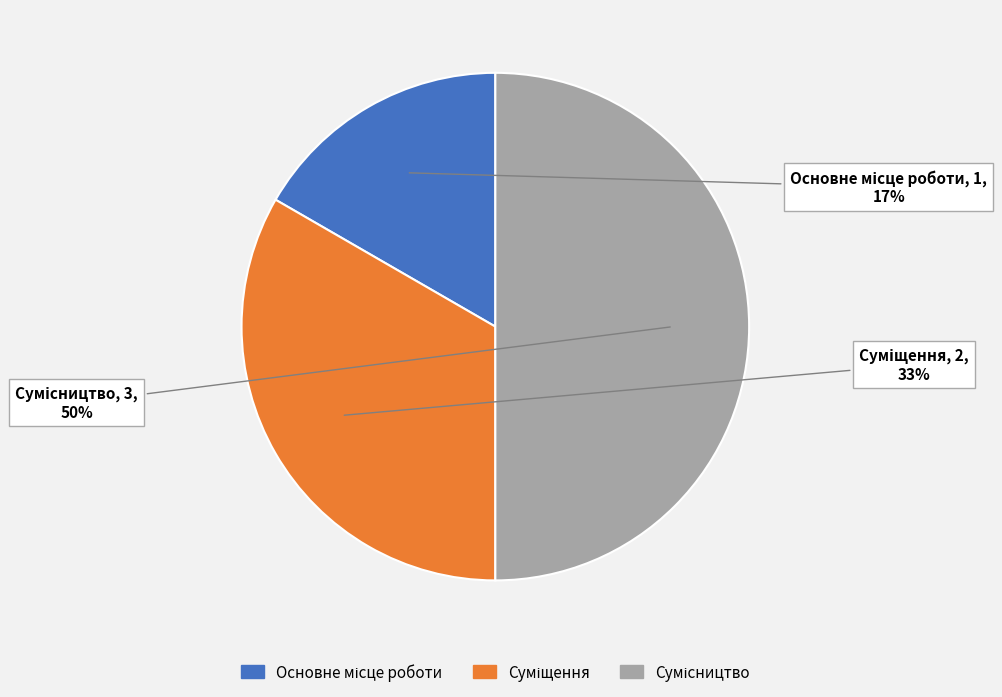

To the nearest percent, what is the average slice percentage?

33%